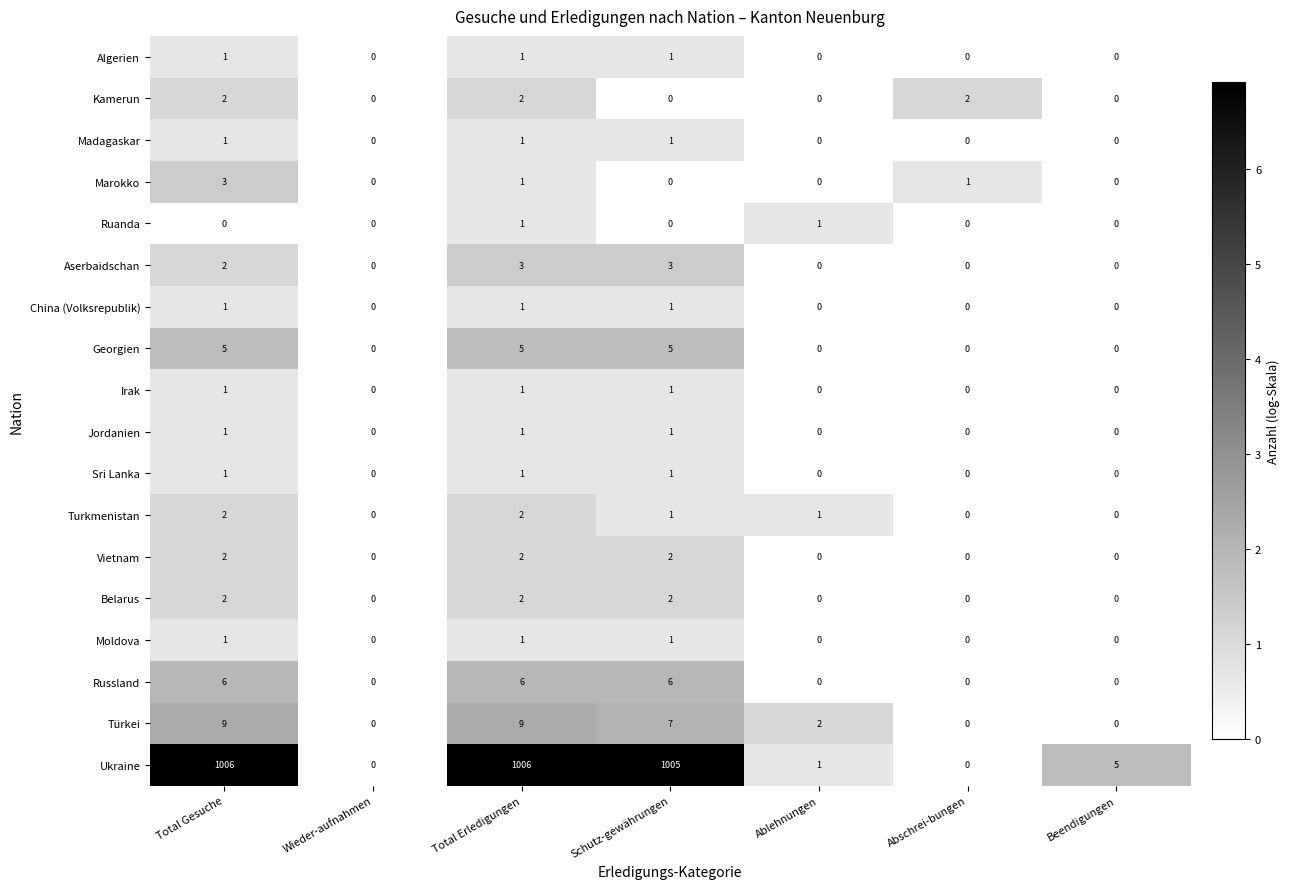

Which series has the widest spread of values?

Ukraine